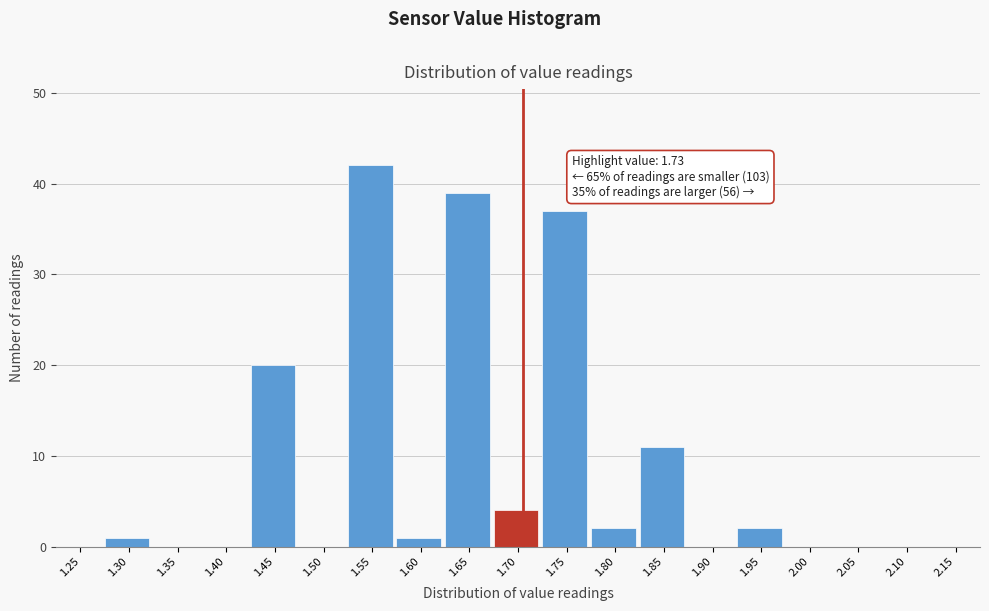

Reading right to left, what are all the values shown in this chart?

2.15=0	2.10=0	2.05=0	2.00=0	1.95=2	1.90=0	1.85=11	1.80=2	1.75=37	1.70=4	1.65=39	1.60=1	1.55=42	1.50=0	1.45=20	1.40=0	1.35=0	1.30=1	1.25=0